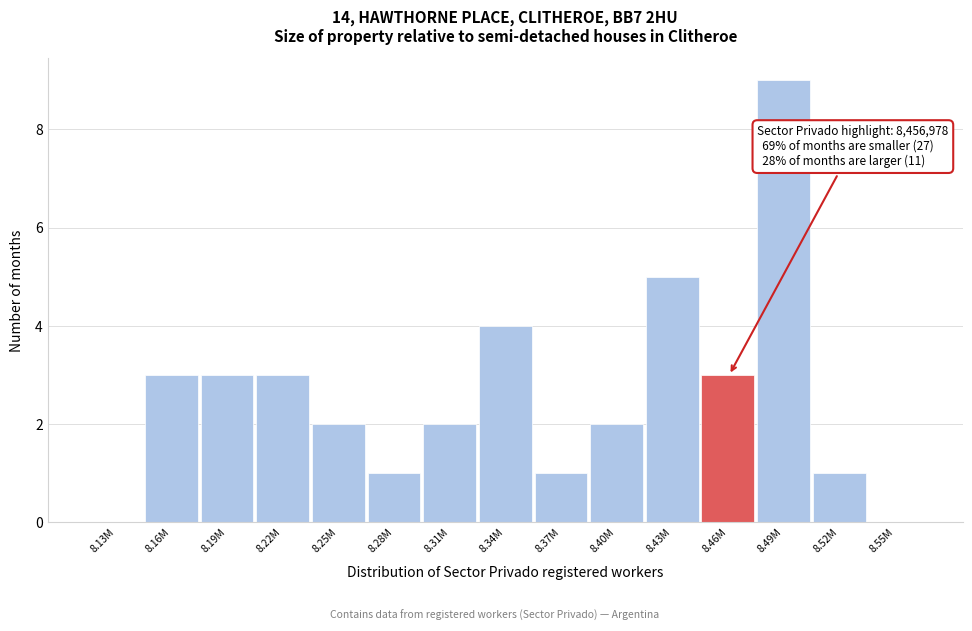

Reading left to right, what are all the values shown in this chart?

8.13M=0	8.16M=3	8.19M=3	8.22M=3	8.25M=2	8.28M=1	8.31M=2	8.34M=4	8.37M=1	8.40M=2	8.43M=5	8.46M=3	8.49M=9	8.52M=1	8.55M=0